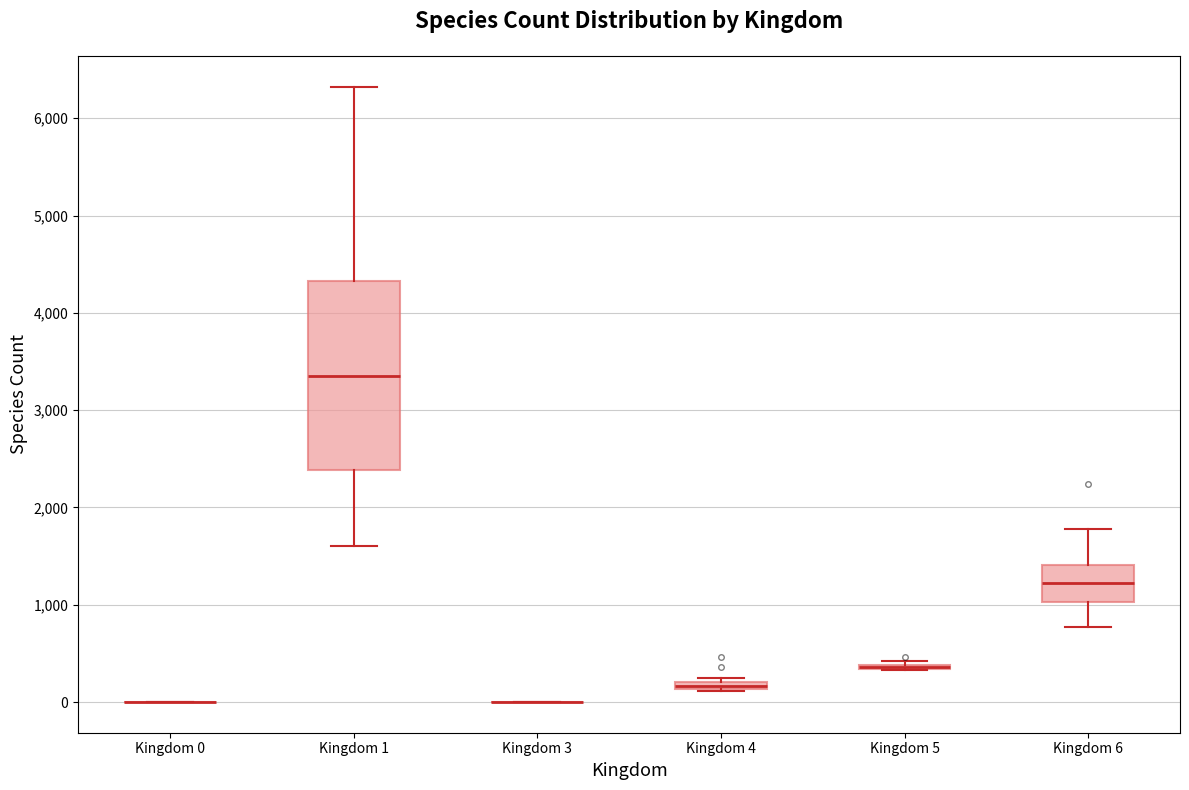

Comparing the boxes themselves (not the whiskers), which one is the tallest?

Kingdom 1